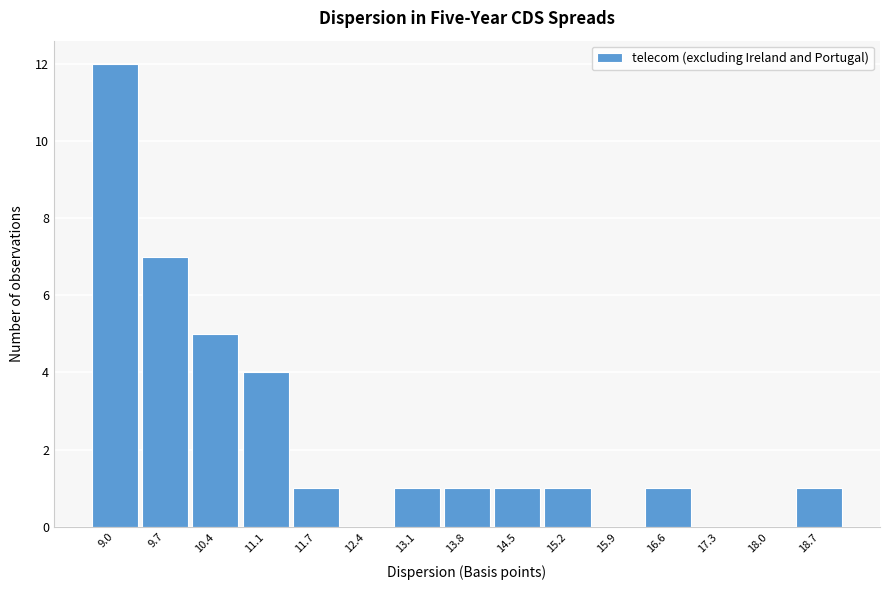

Reading left to right, extract all data points from this chart.

9.0=12	9.7=7	10.4=5	11.1=4	11.7=1	12.4=0	13.1=1	13.8=1	14.5=1	15.2=1	15.9=0	16.6=1	17.3=0	18.0=0	18.7=1